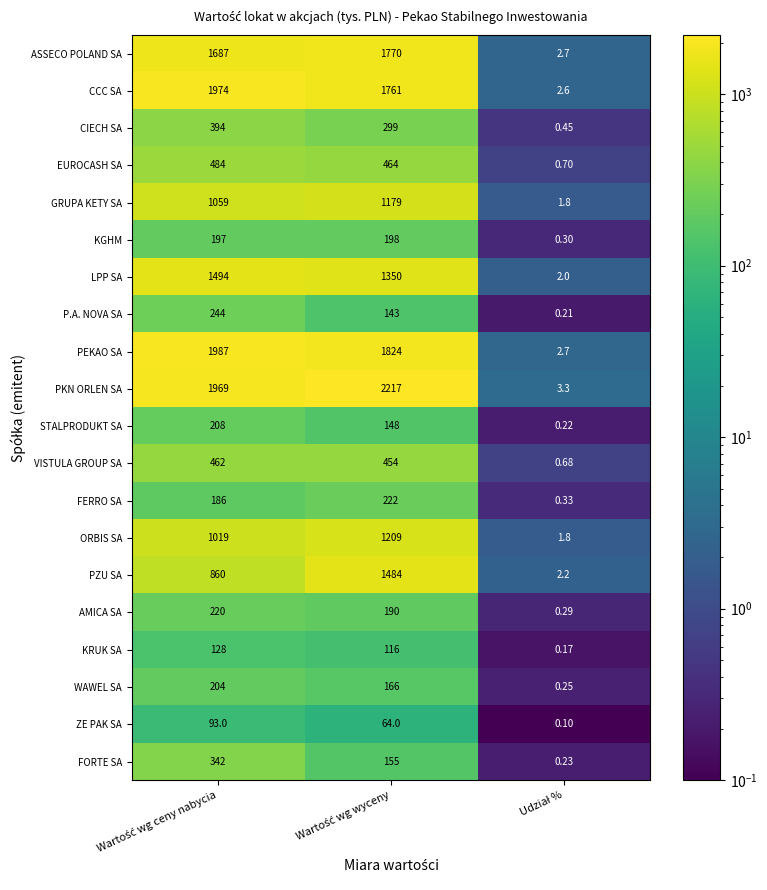

Which series has the widest spread of values?

PKN ORLEN SA